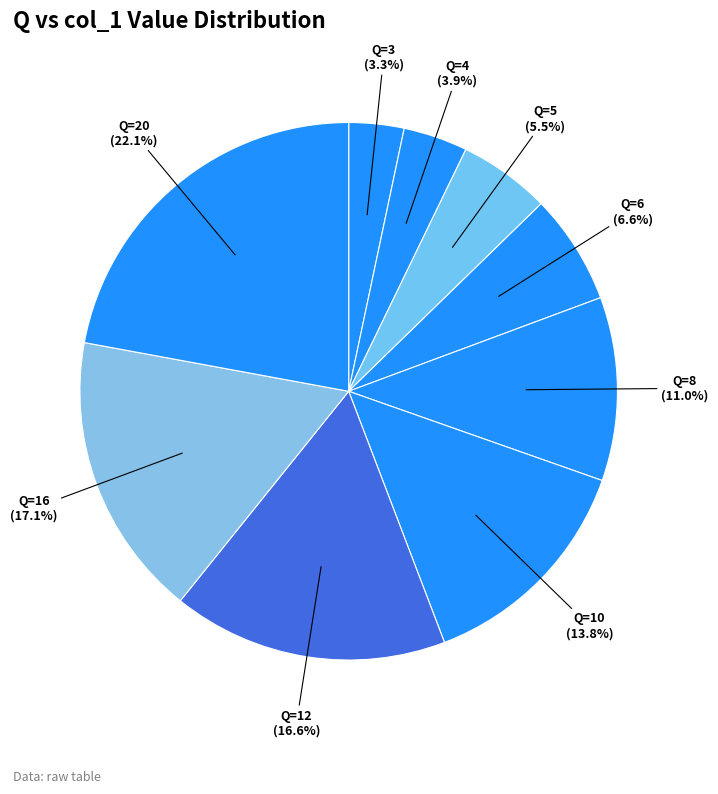

To the nearest percent, what is the difference between the largest and smallest slice percentages?

19%